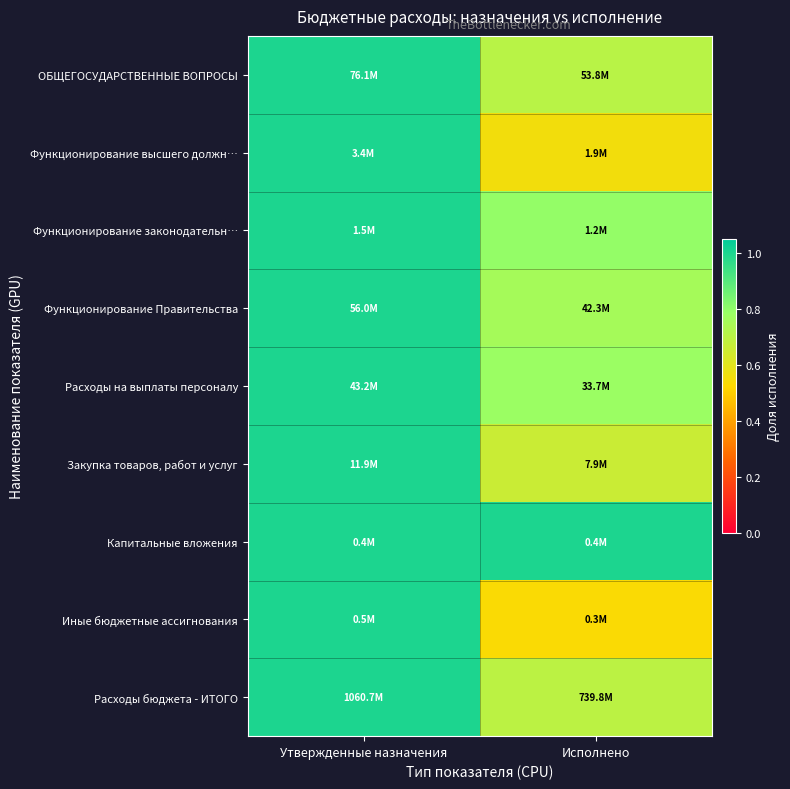

What is the total value across all series at Утвержденные назначения?

9.0